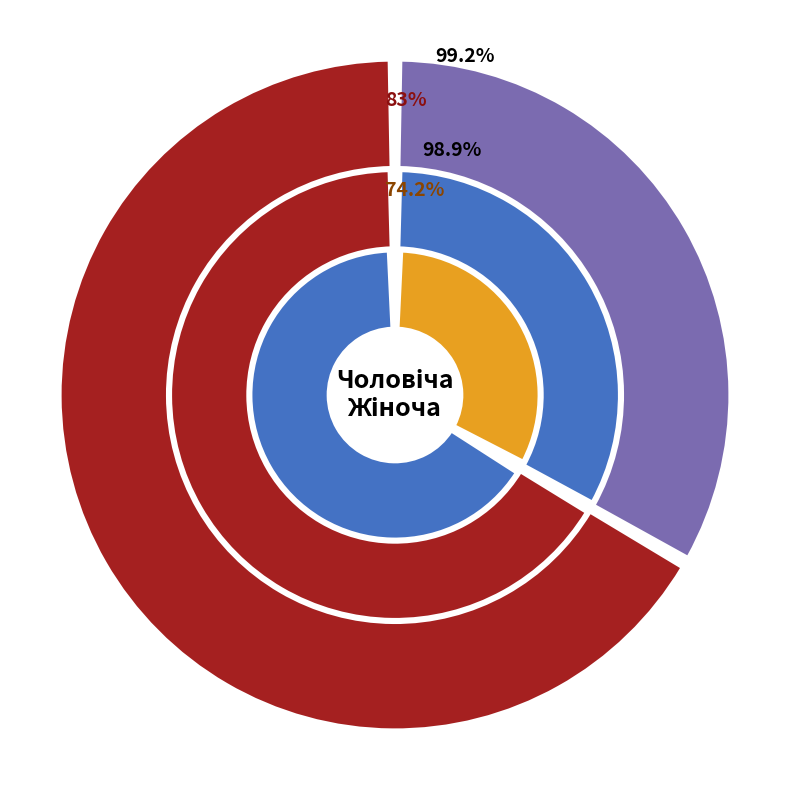

Rank the categories by value from highest to lowest.

Жіноча, Чоловіча